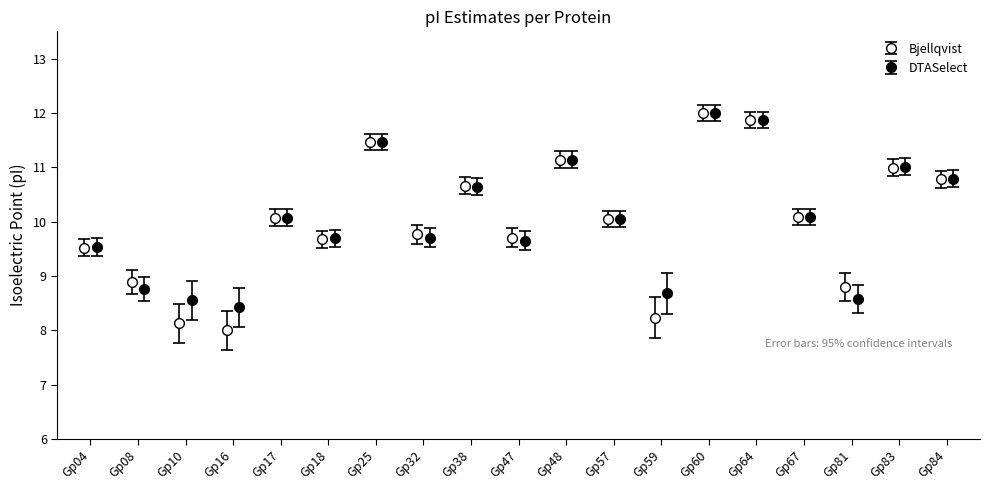

The DTASelect series shows 11.0 at Gp83. True or false?

True